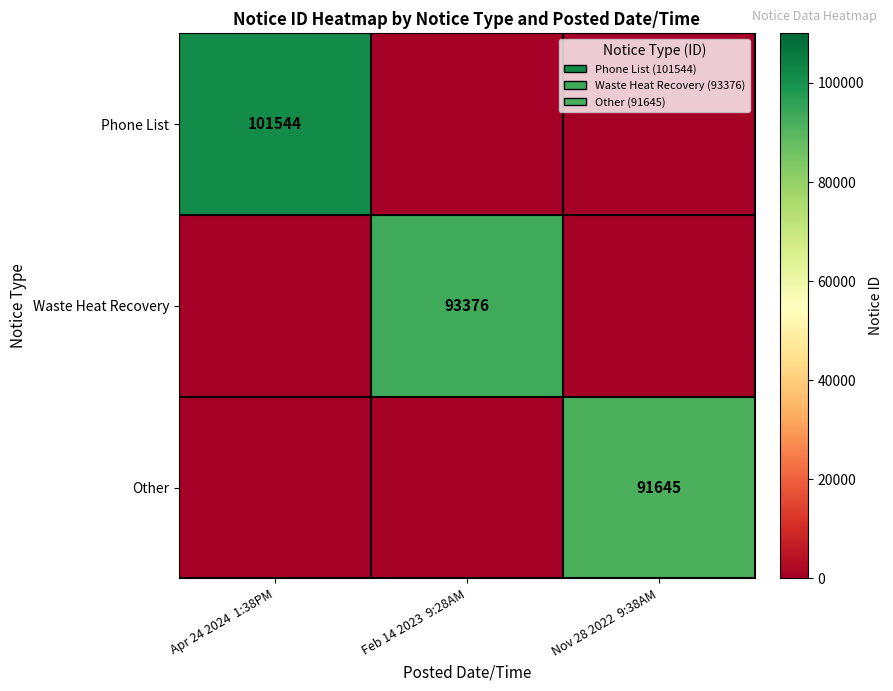

What is the maximum value shown in the chart?

101544